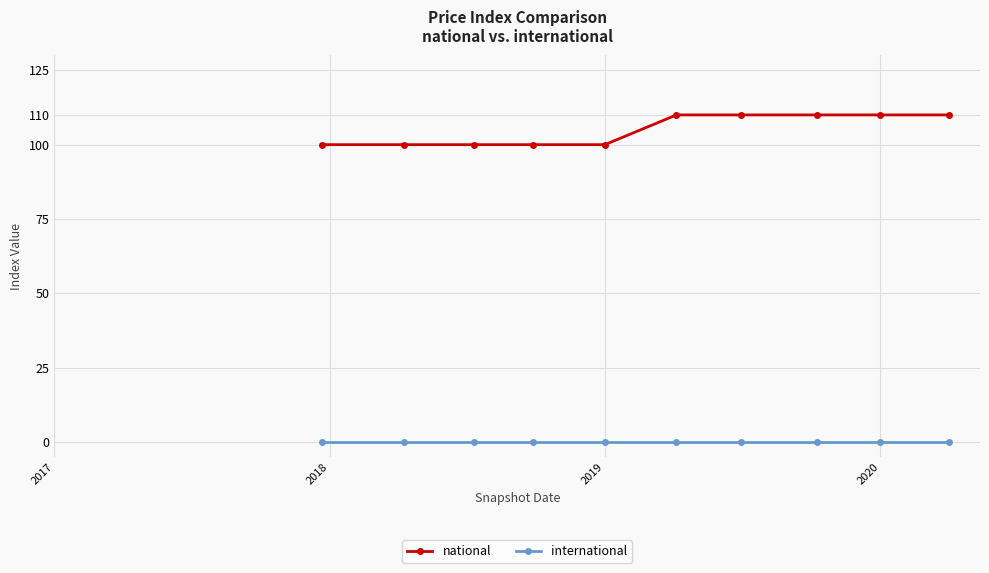

Which series has the largest total across all categories?

national